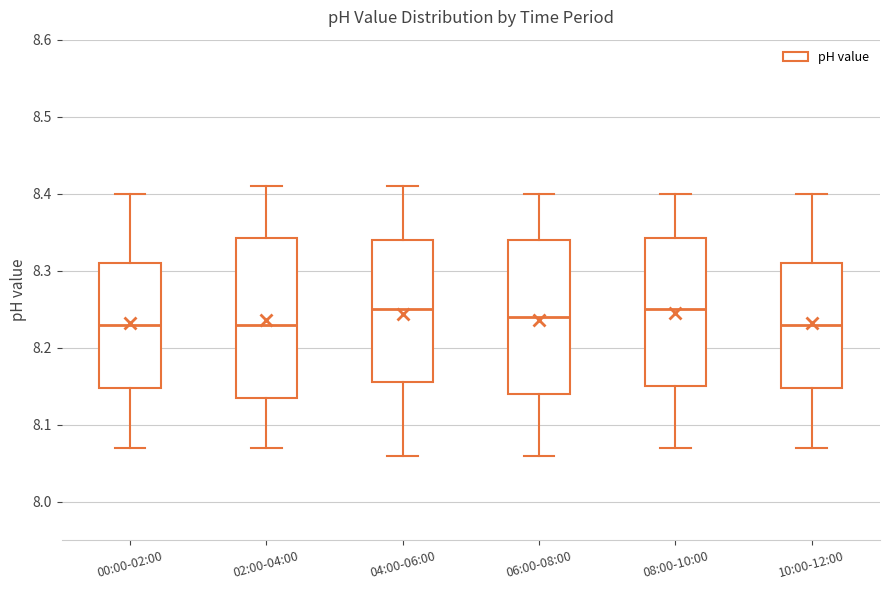

Where does the lower whisker of the box for 02:00-04:00 end on the y-axis? The values are not printed on the chart, so give them approximately, as read against the axis.

8.07